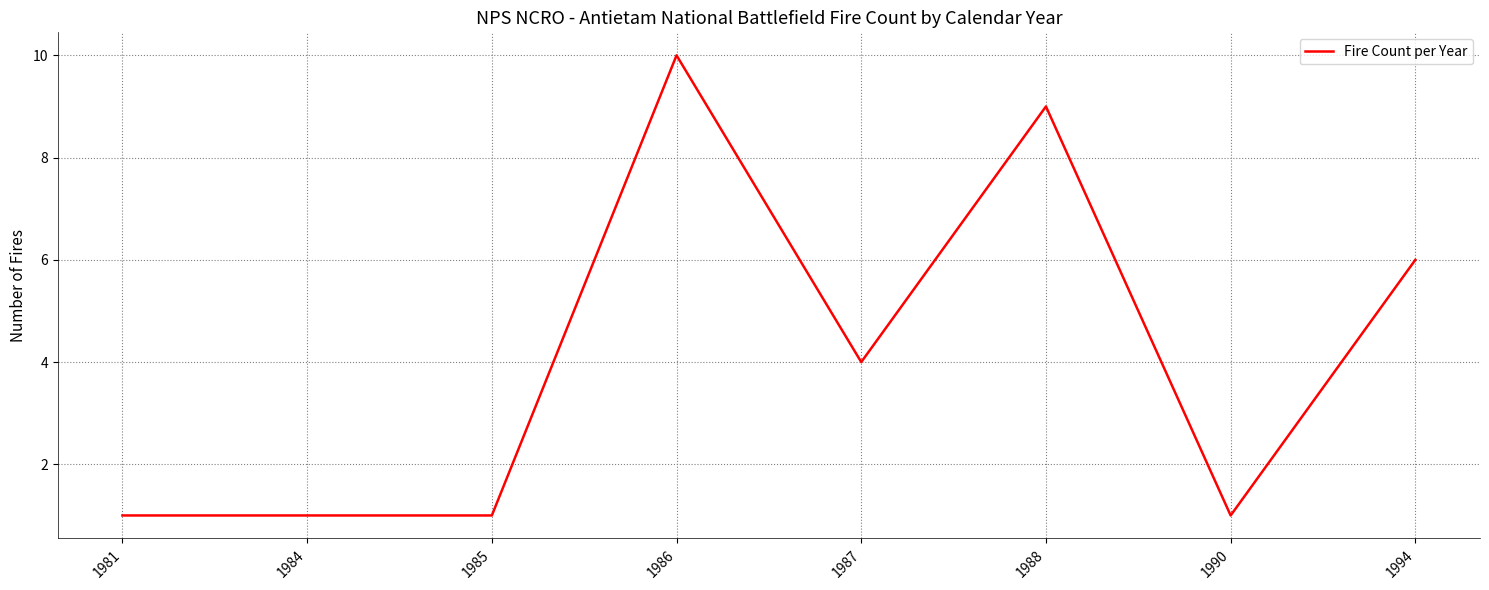

Read the value at 1994.

6